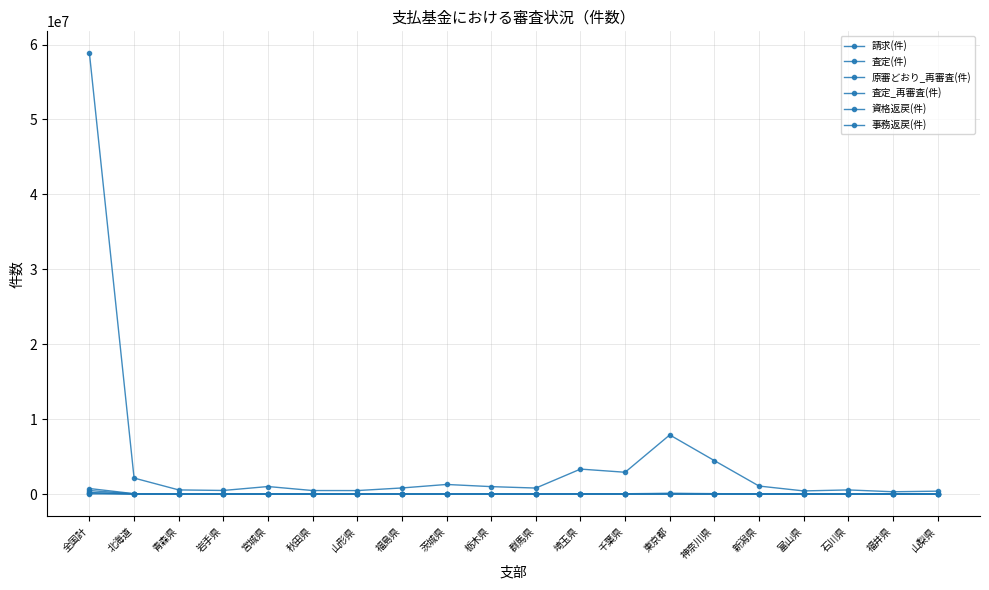

Which category has the highest value in the 資格返戻(件) series?

全国計